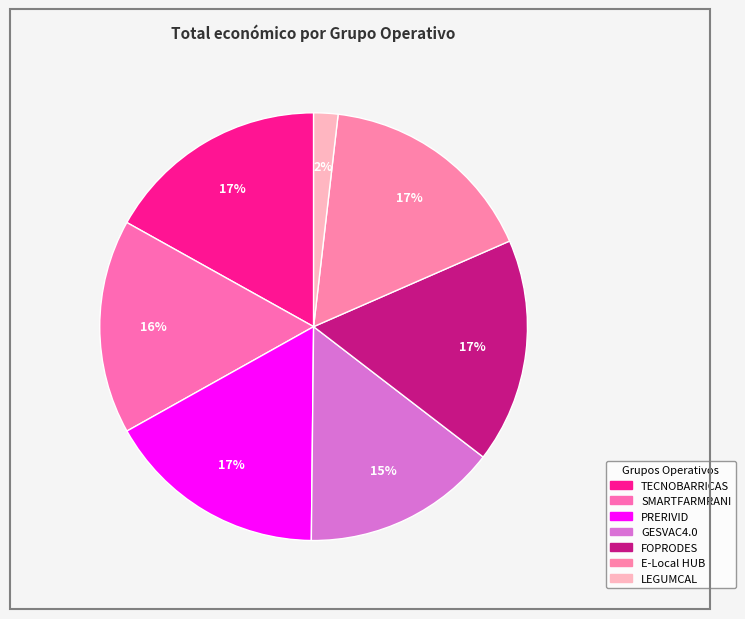

True or false: GESVAC4.0 accounts for 26% of the total.

False